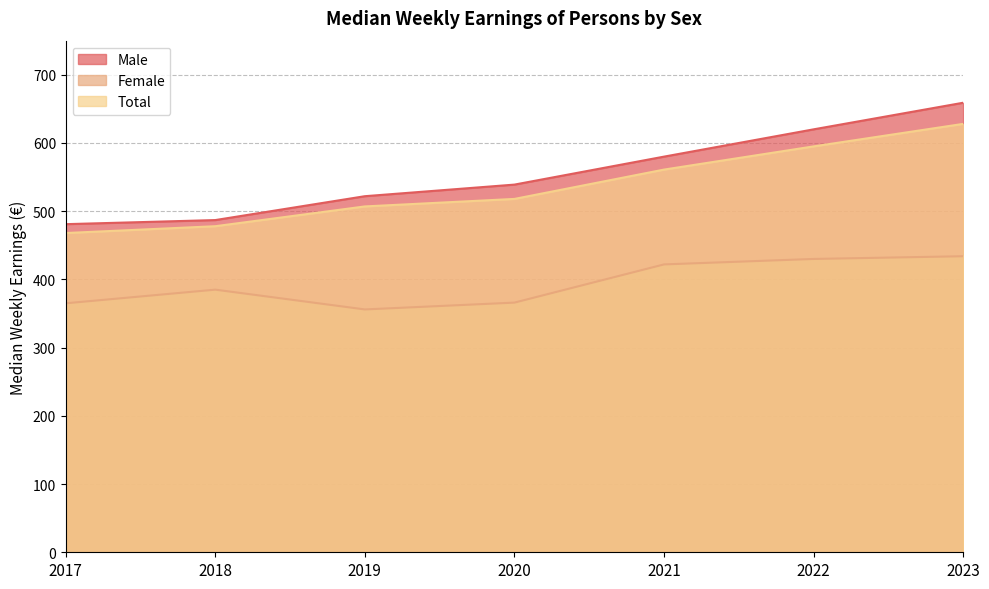

Where does the Female series first go above 385?

2021